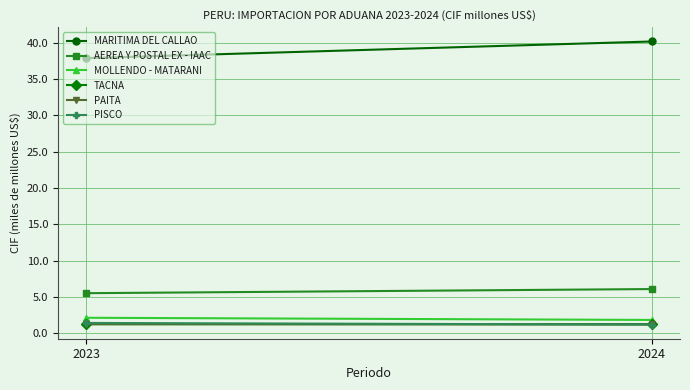

What are all the series names shown in the legend?

MARITIMA DEL CALLAO, AEREA Y POSTAL EX - IAAC, MOLLENDO - MATARANI, TACNA, PAITA, PISCO